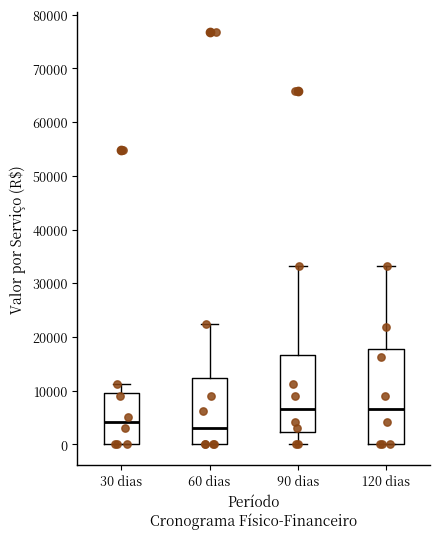

Comparing the boxes themselves (not the whiskers), which one is the tallest?

120 dias